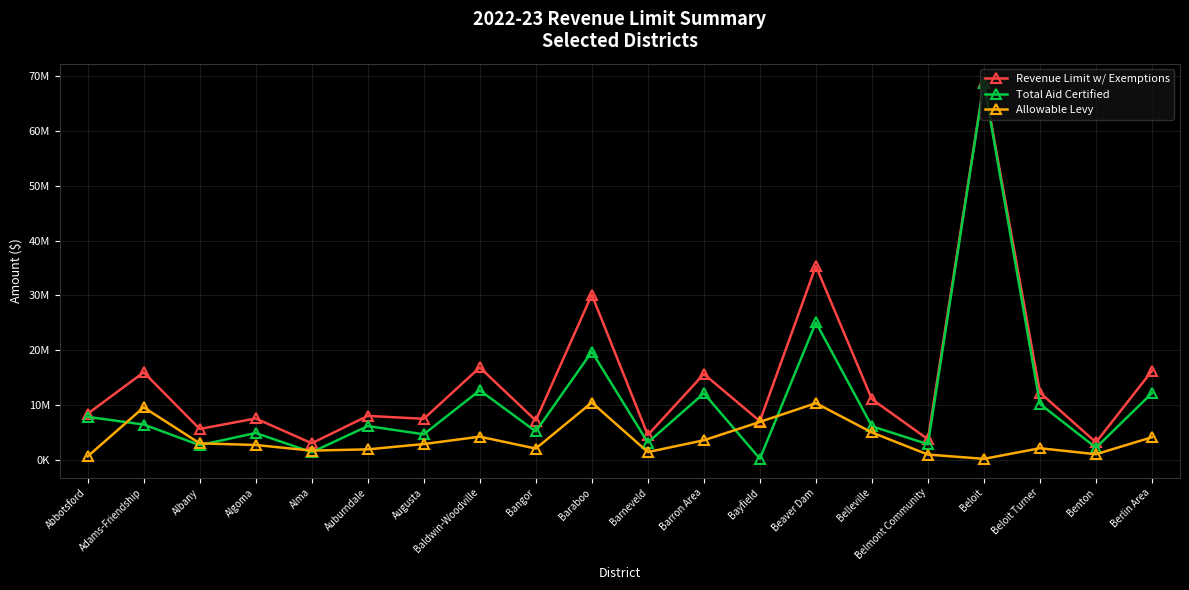

Which series changed the most between Alma and Belmont Community?

Total Aid Certified